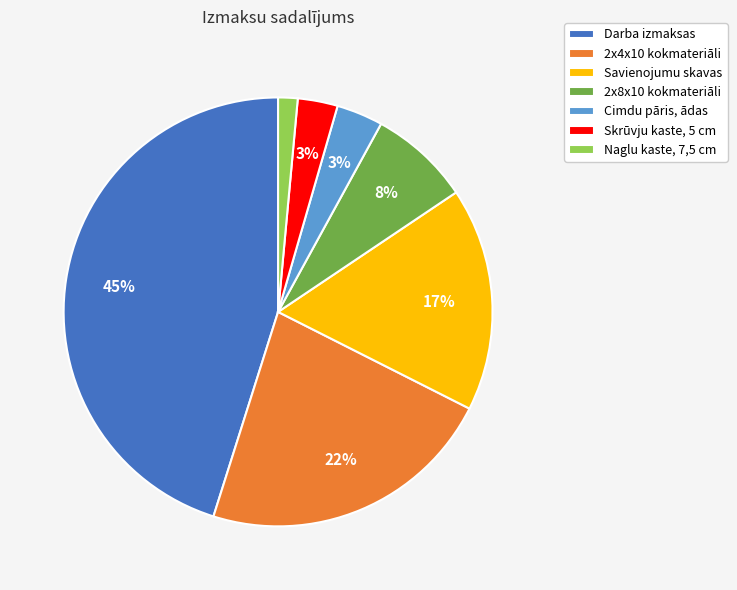

Which category has the smallest portion of the pie?

Naglu kaste, 7,5 cm